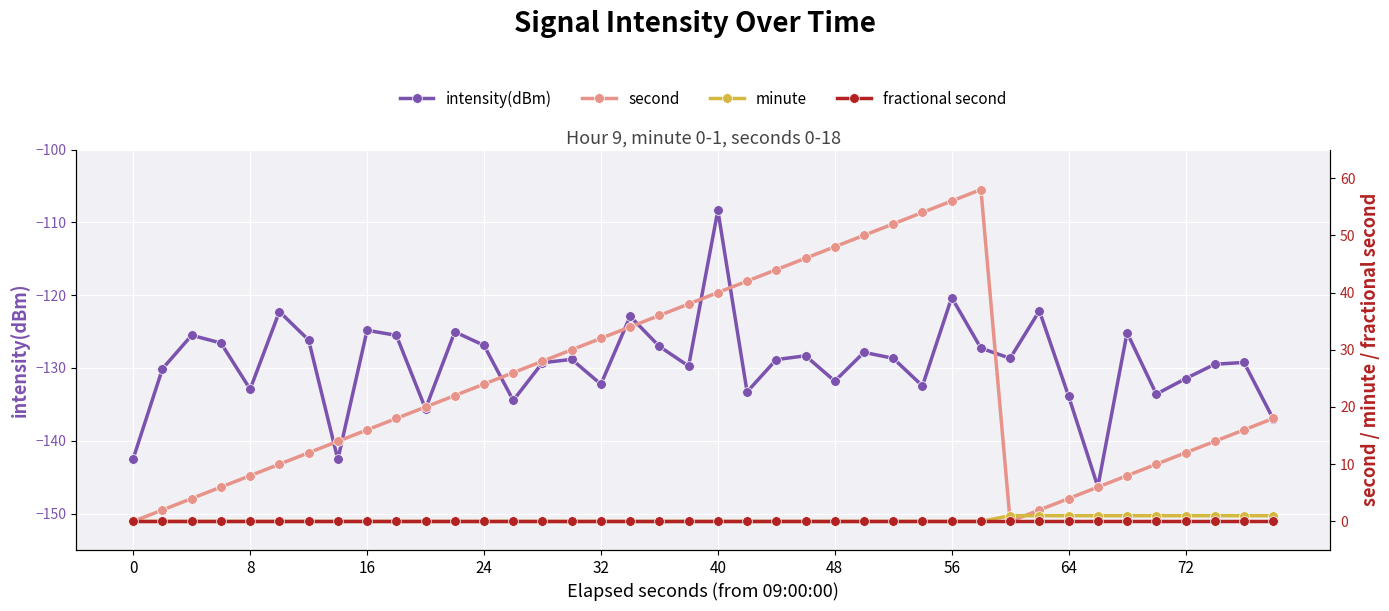

Which series has the widest spread of values?

second